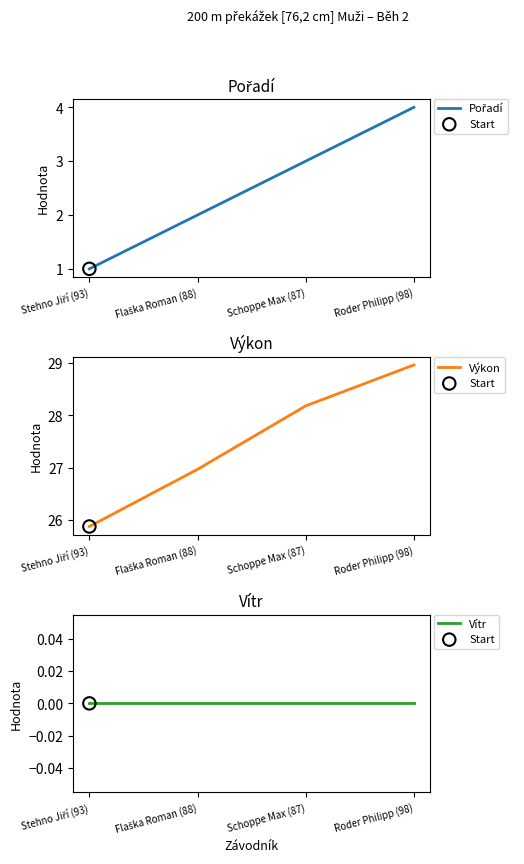

Is the value of Pořadí at Roder Philipp (98) greater than the value of Vítr at Flaška Roman (88)?

Yes